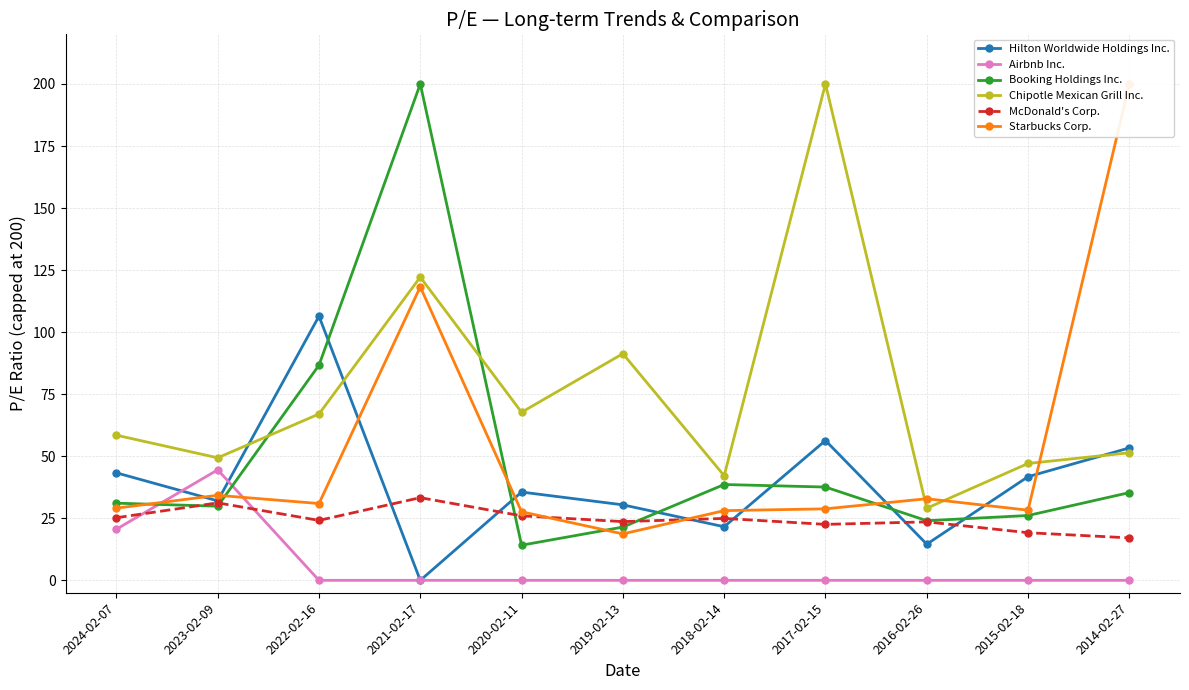

What is the difference between the Hilton Worldwide Holdings Inc. values at 2021-02-17 and 2016-02-26?

14.6